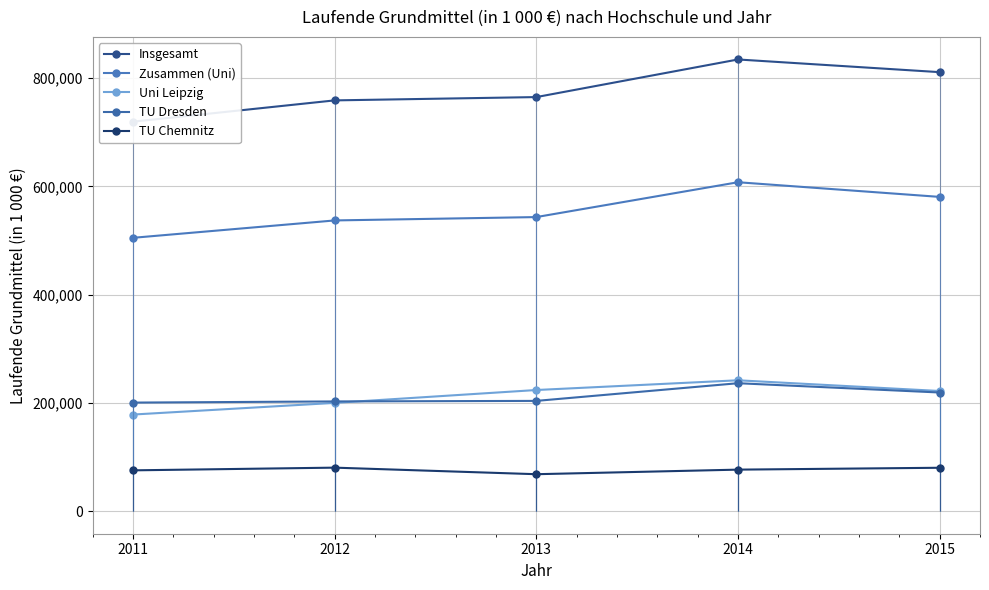

How many interior local peaks does the Uni Leipzig series have?

1